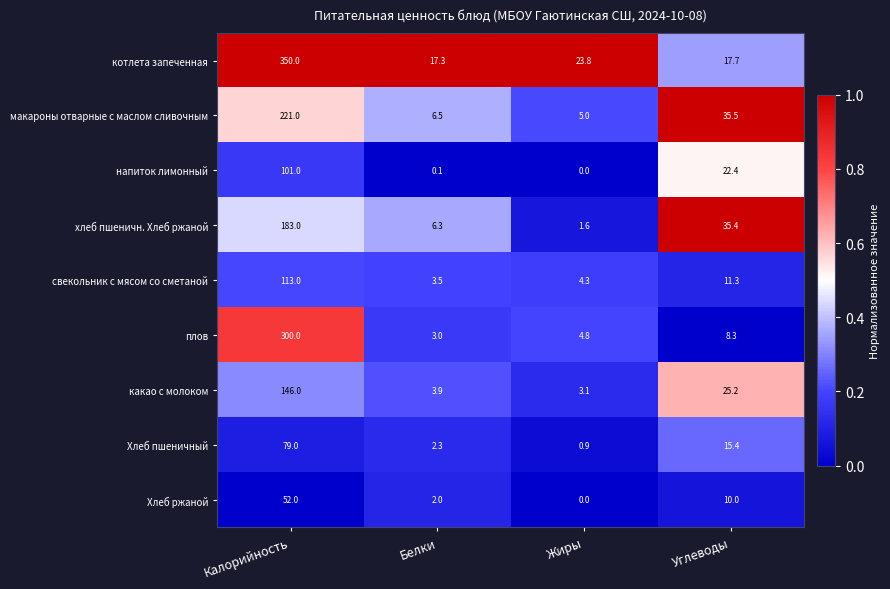

Which series has the largest total across all categories?

котлета запеченная